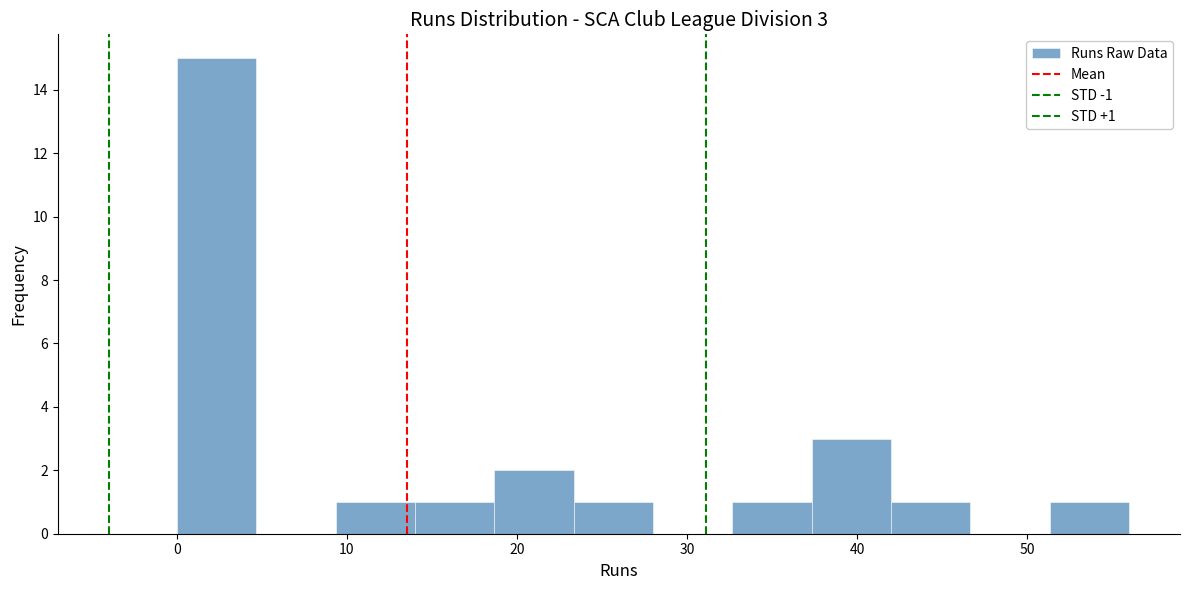

Which range on the x-axis has the tallest bar?

0 to 5